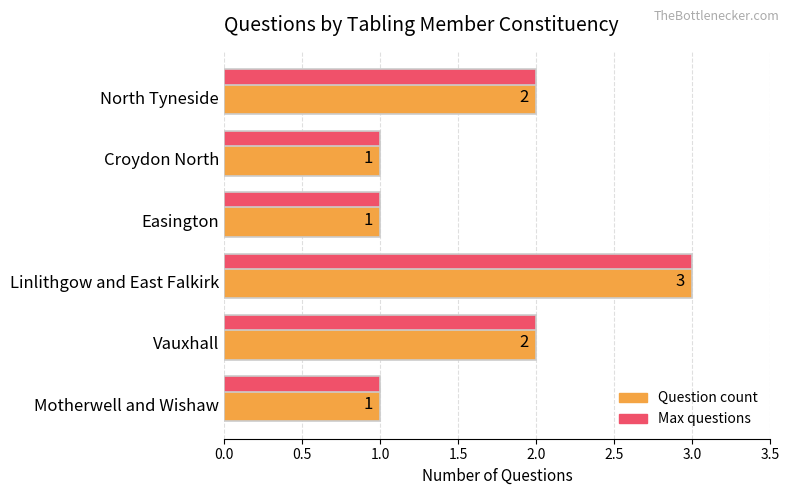

How many Max questions values are between 1 and 2?

5